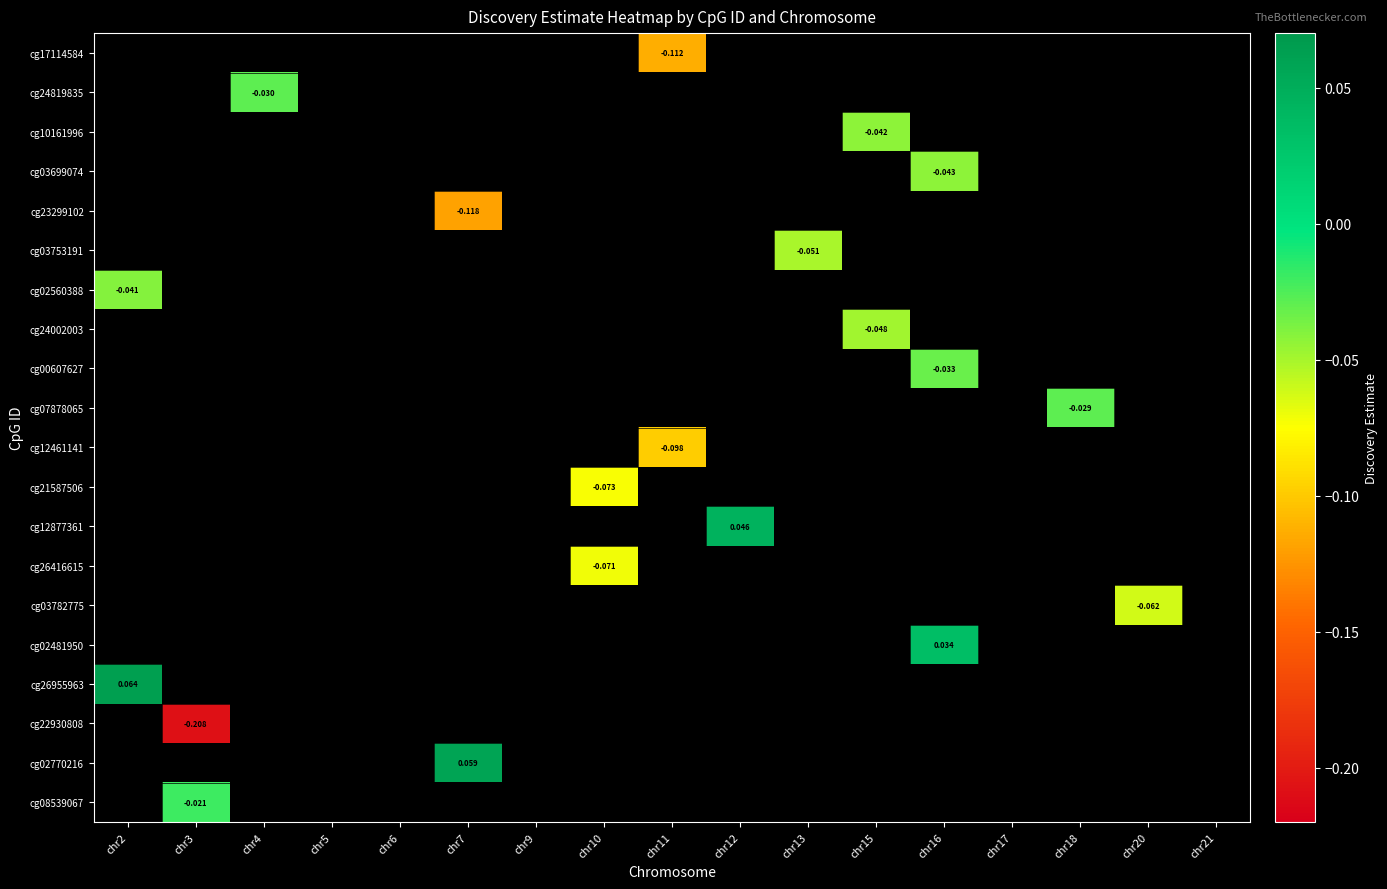

How many values in cg24819835 are below zero?

1